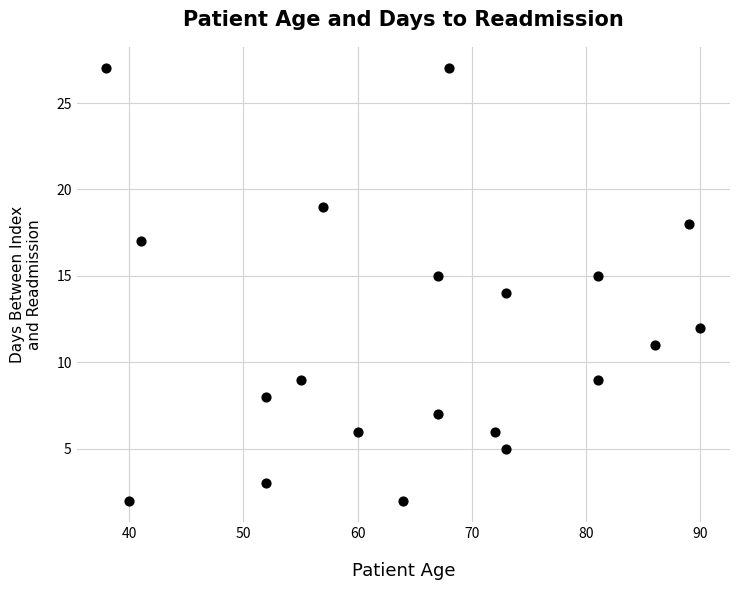

What is the range of X values (max minus min)?

52